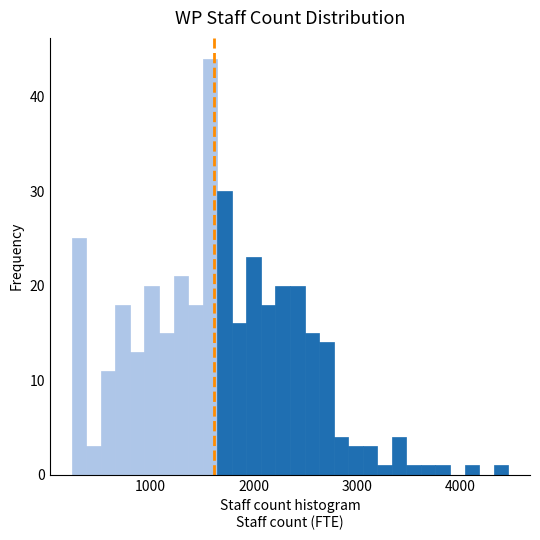

Around what value on the x-axis is the tallest bar? Give the approximate position of its centre, as read against the axis.

1600